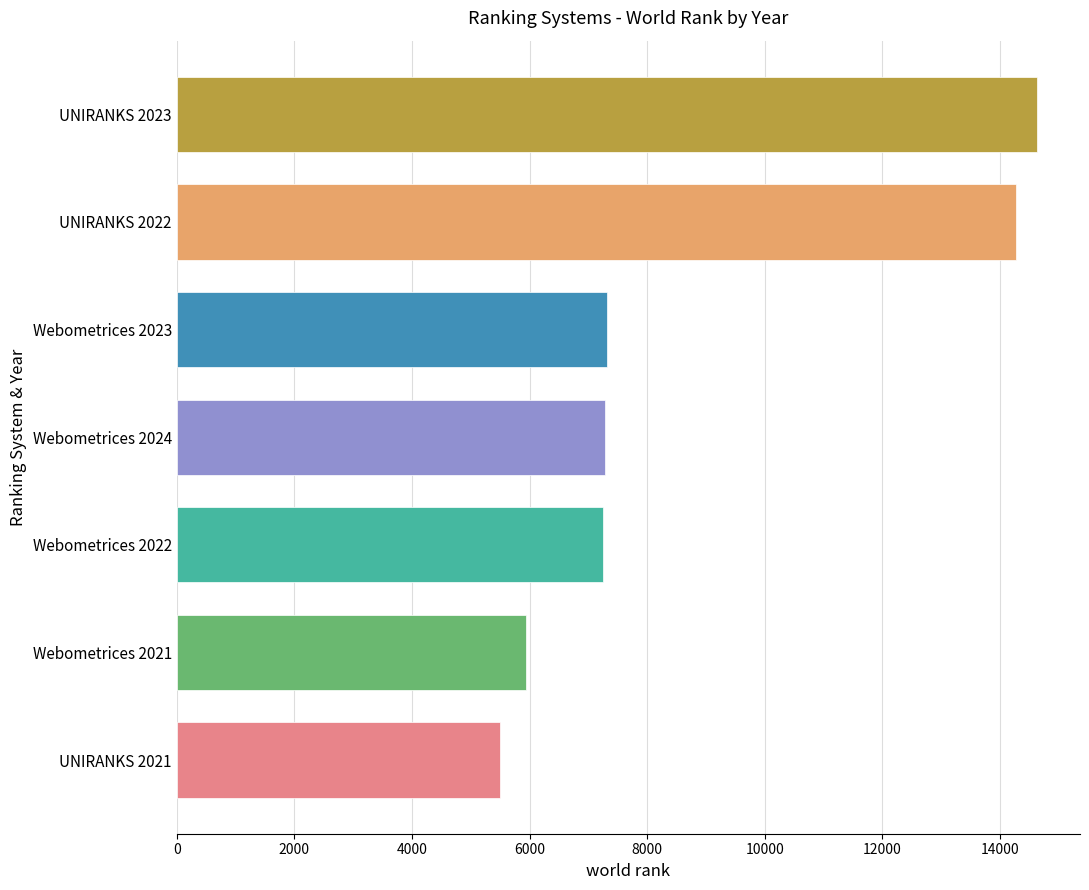

Which has a higher value, Webometrices 2023 or Webometrices 2021?

Webometrices 2023